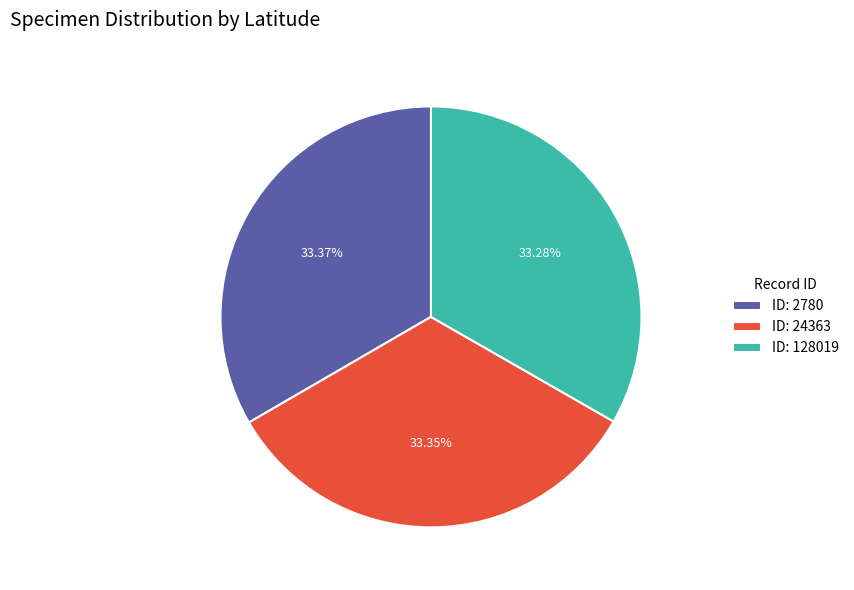

Do ID: 2780 and ID: 128019 together represent more than half of the pie?

Yes